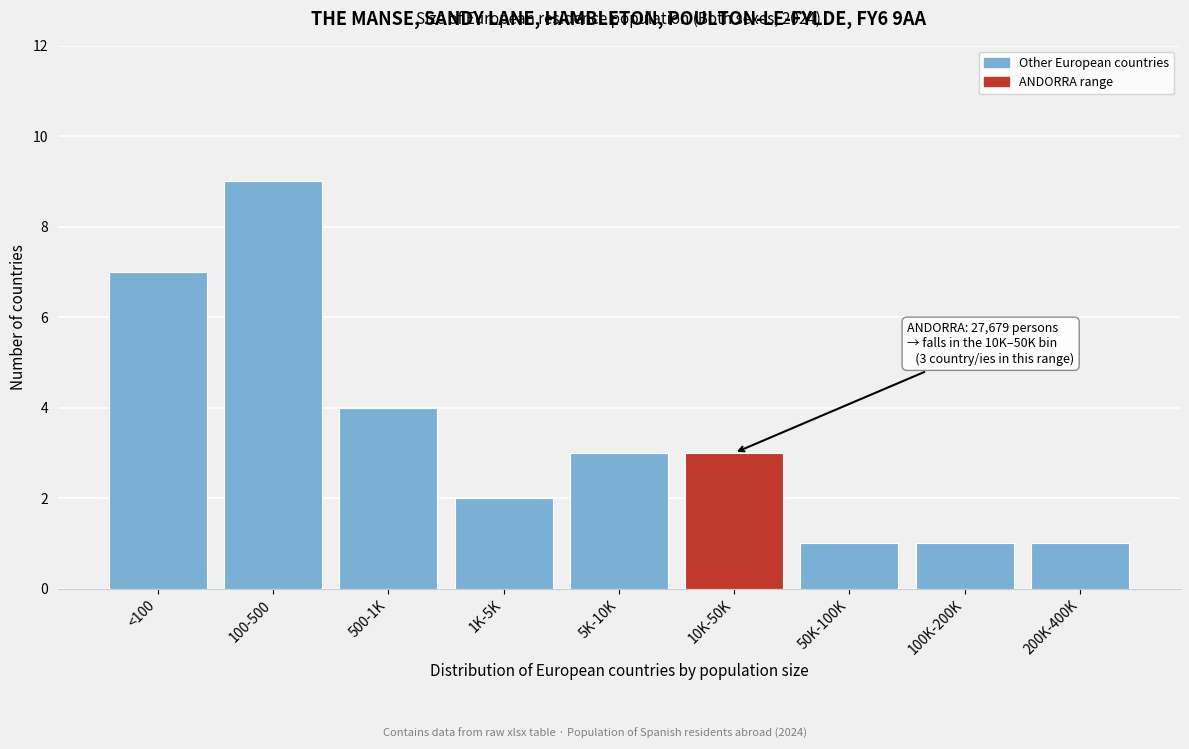

Reading left to right, extract all data points from this chart.

7	9	4	2	3	3	1	1	1